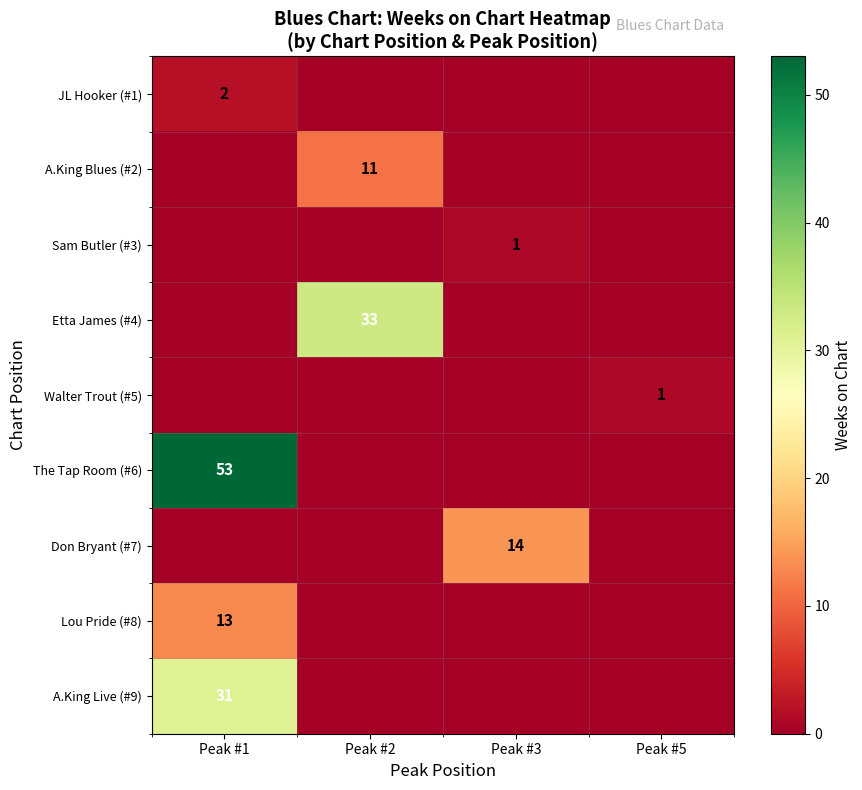

The Sam Butler (#3) series shows 1 at Peak #3. True or false?

True